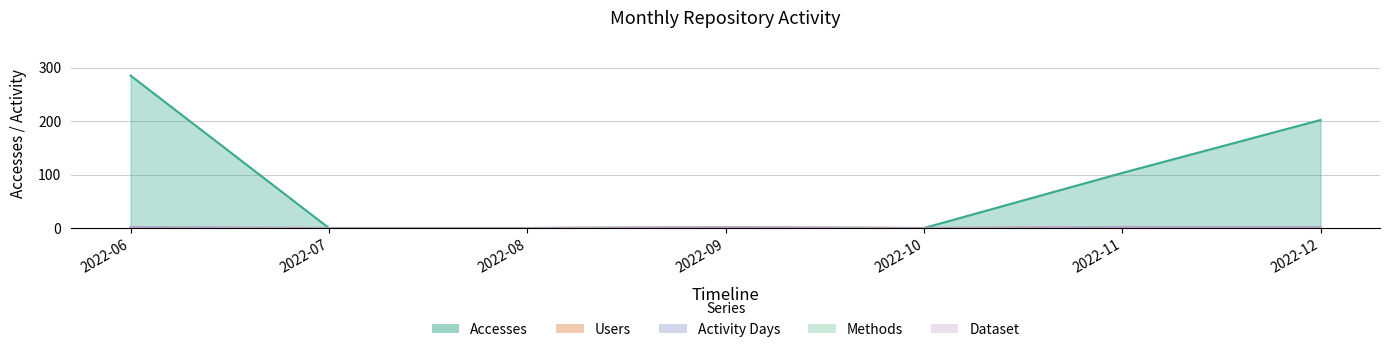

True or false: Dataset has a value of 1 at 2022-12.

True